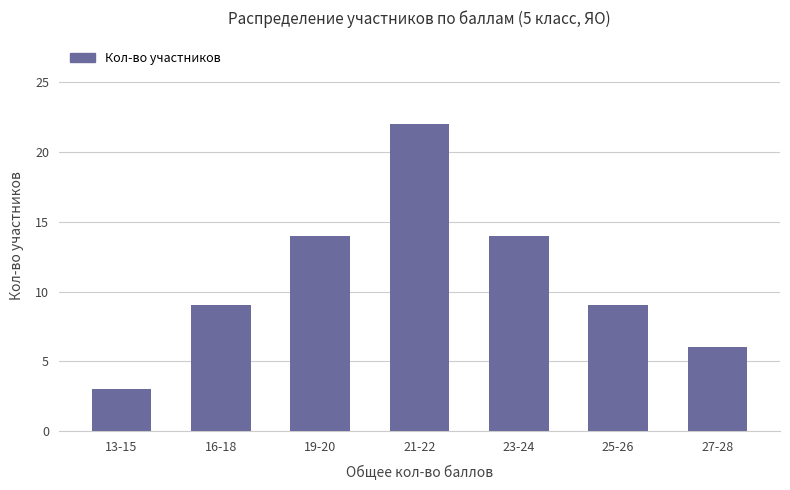

What is the difference between the values at 19-20 and 16-18?

5